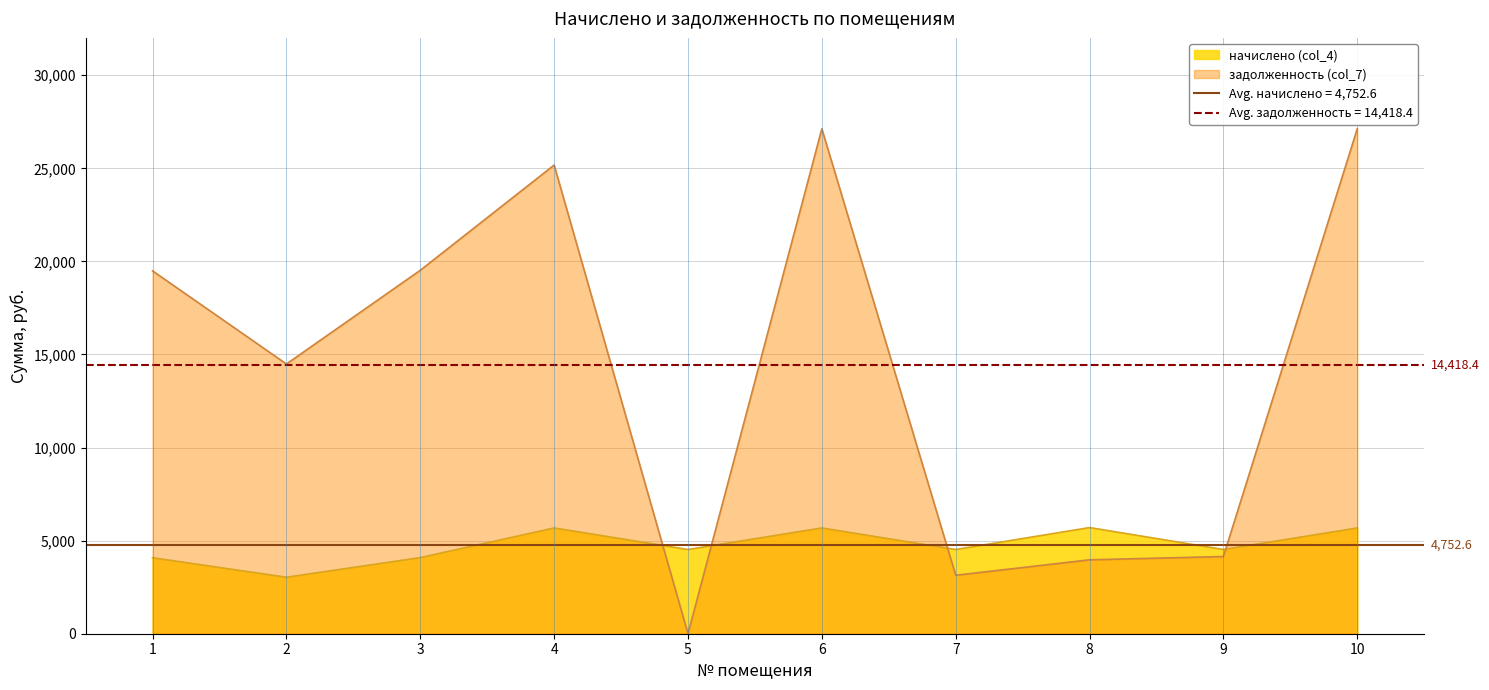

Between which two adjacent categories do задолженность (col_7) and начислено (col_4) first intersect?

4 and 5